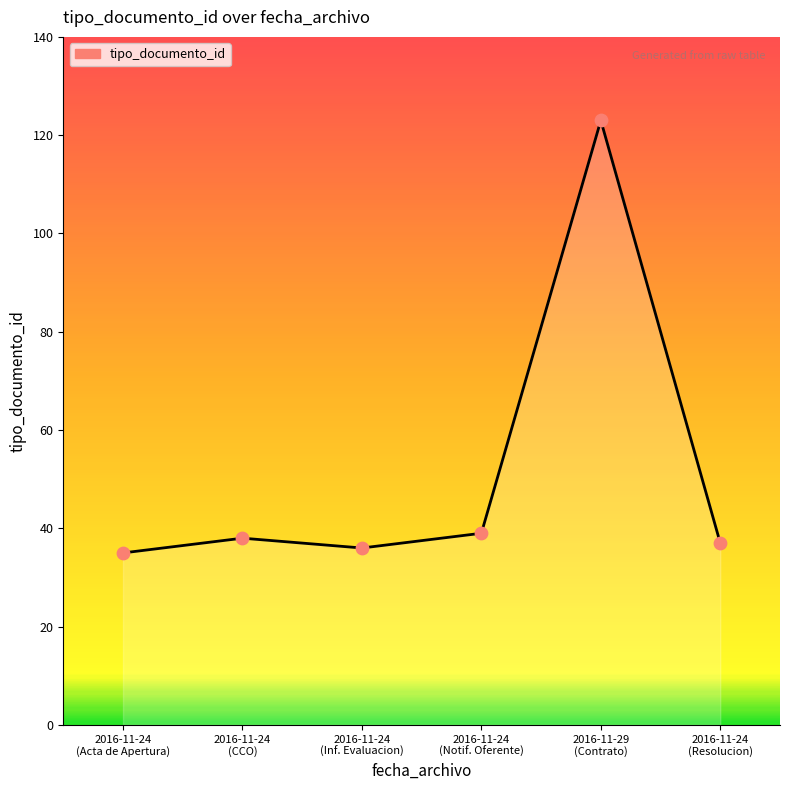

Which has a higher value, 2016-11-24
(Inf. Evaluacion) or 2016-11-24
(Notif. Oferente)?

2016-11-24
(Notif. Oferente)